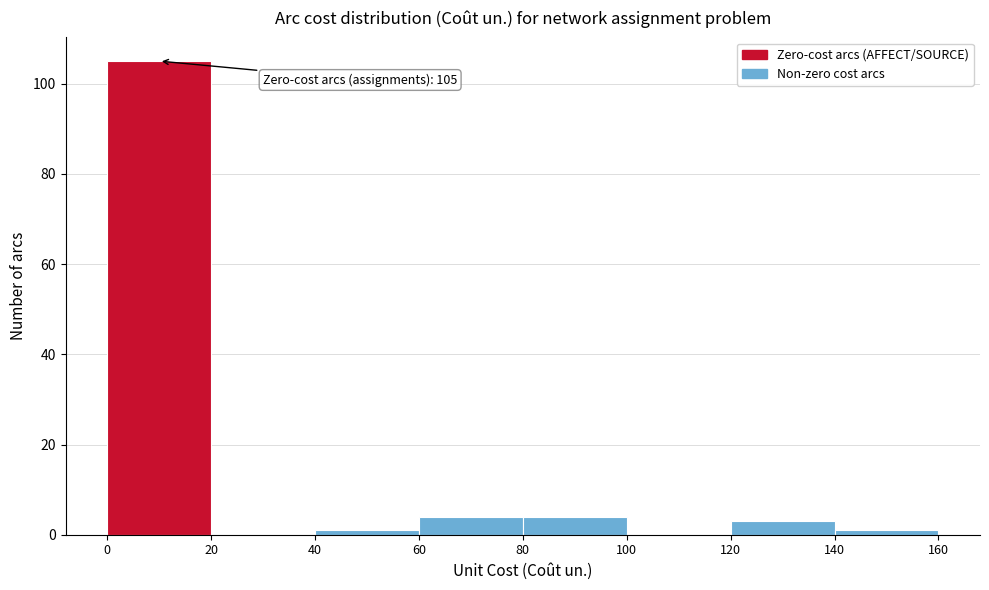

Which range on the x-axis has the tallest bar?

0 to 20